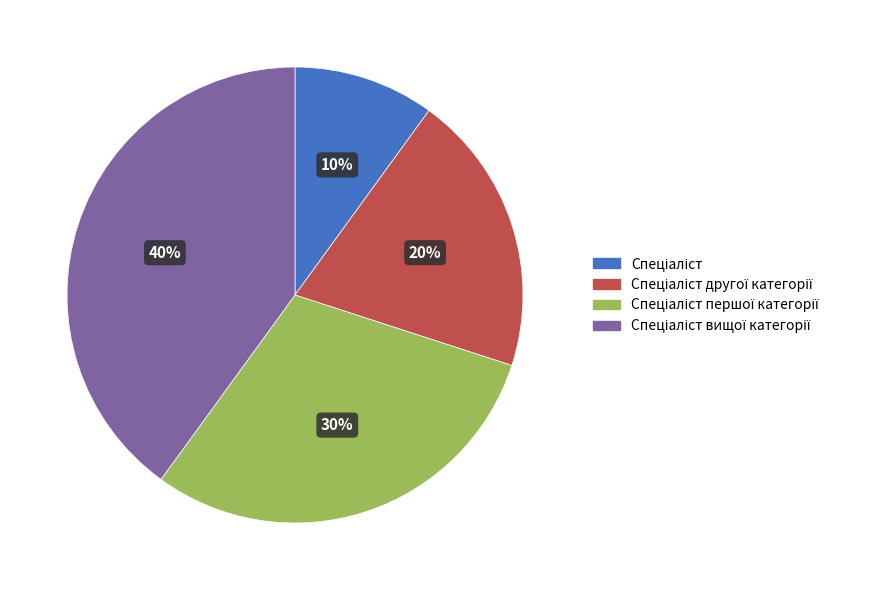

Is there any slice that represents more than half of the pie?

No